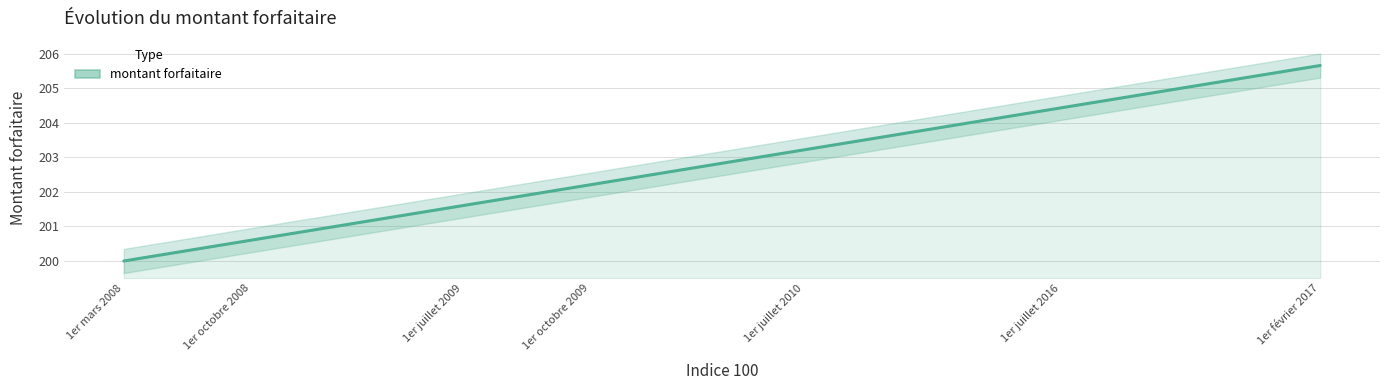

What is the change in value from 1er octobre 2008 to 1er juillet 2009?

+1.0